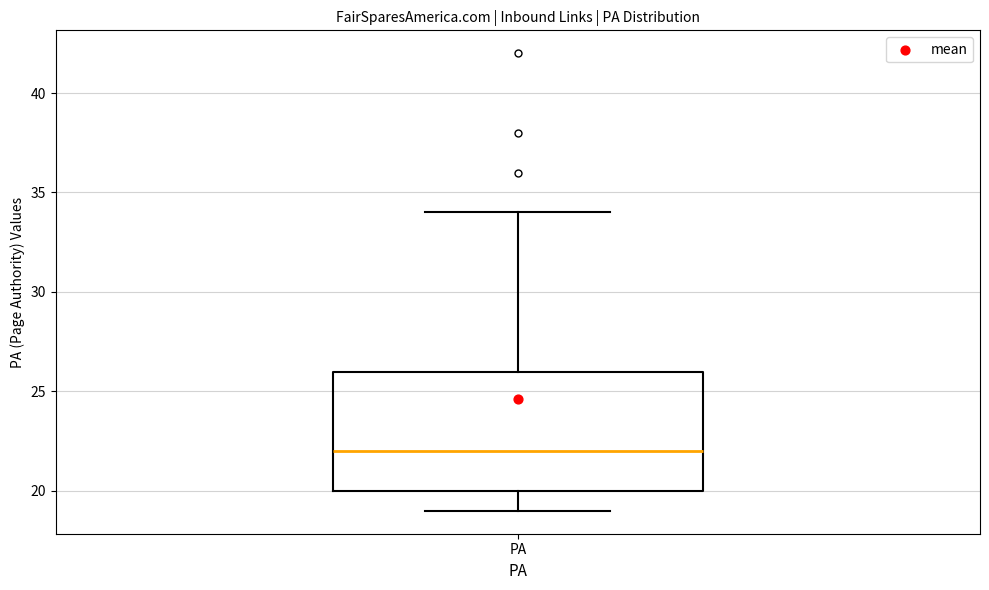

Transcribe this box plot: give where the median line is, the range the box spans, and where the two whiskers end, as read against the y-axis. The values are not printed on the chart, so give them approximately, as read against the axis.

median 22, box 20 to 26, whiskers 19 to 34